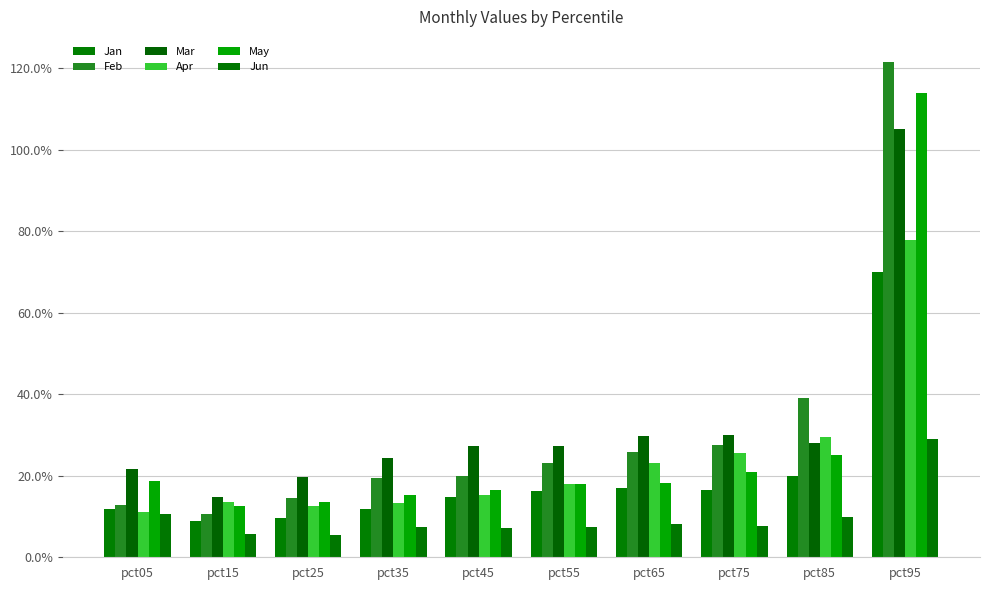

Rank the series by their maximum value, from highest to lowest.

Feb, May, Mar, Apr, Jan, Jun